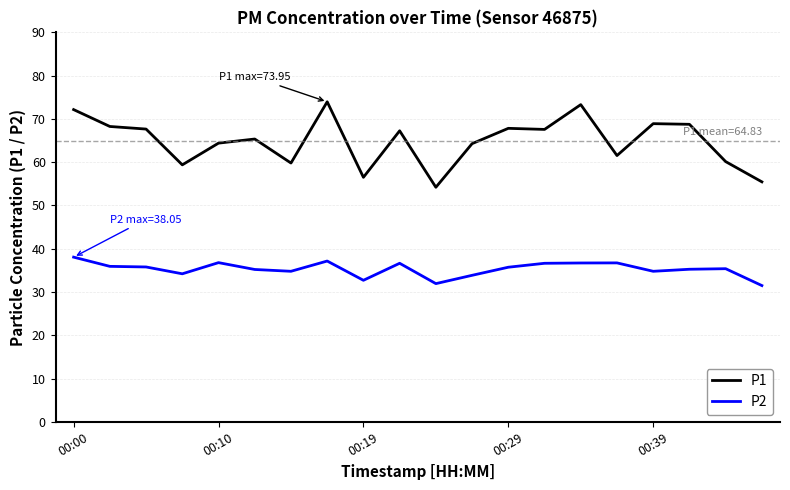

True or false: P1 and P2 intersect in this chart.

False